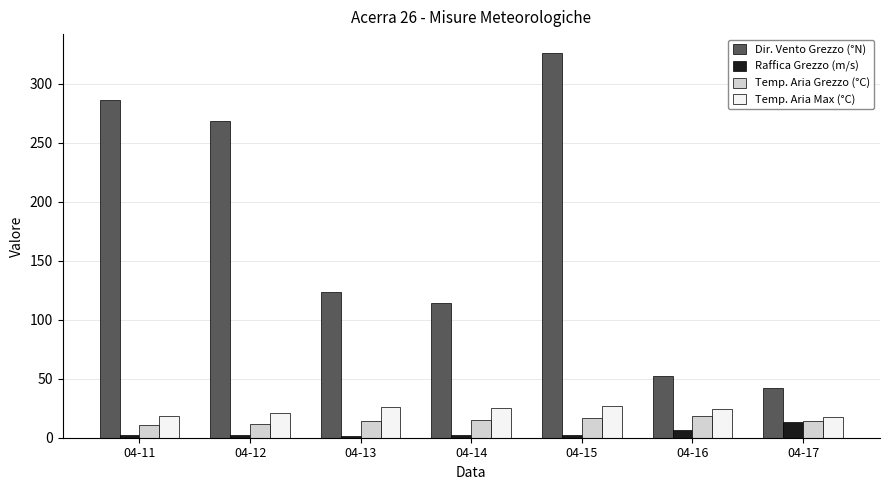

Which series changed the most between 04-14 and 04-16?

Dir. Vento Grezzo (°N)